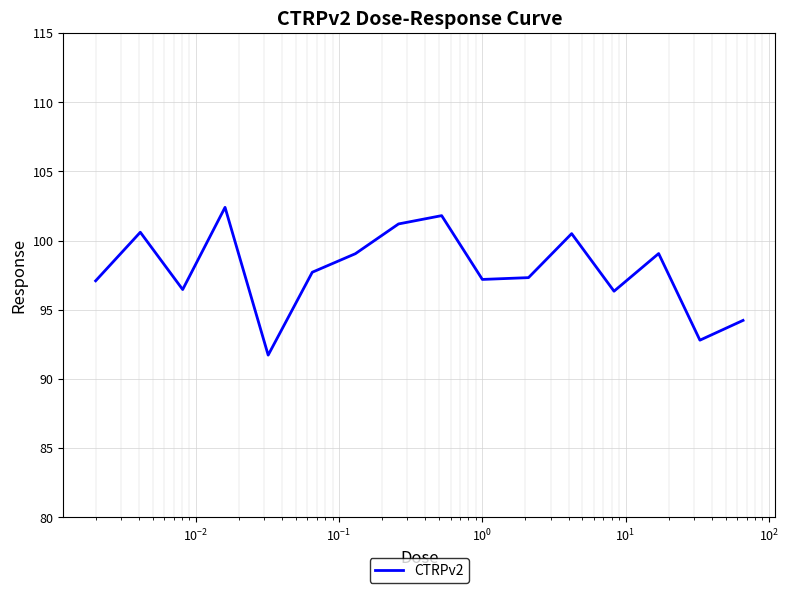

What is the smallest value displayed?

91.7